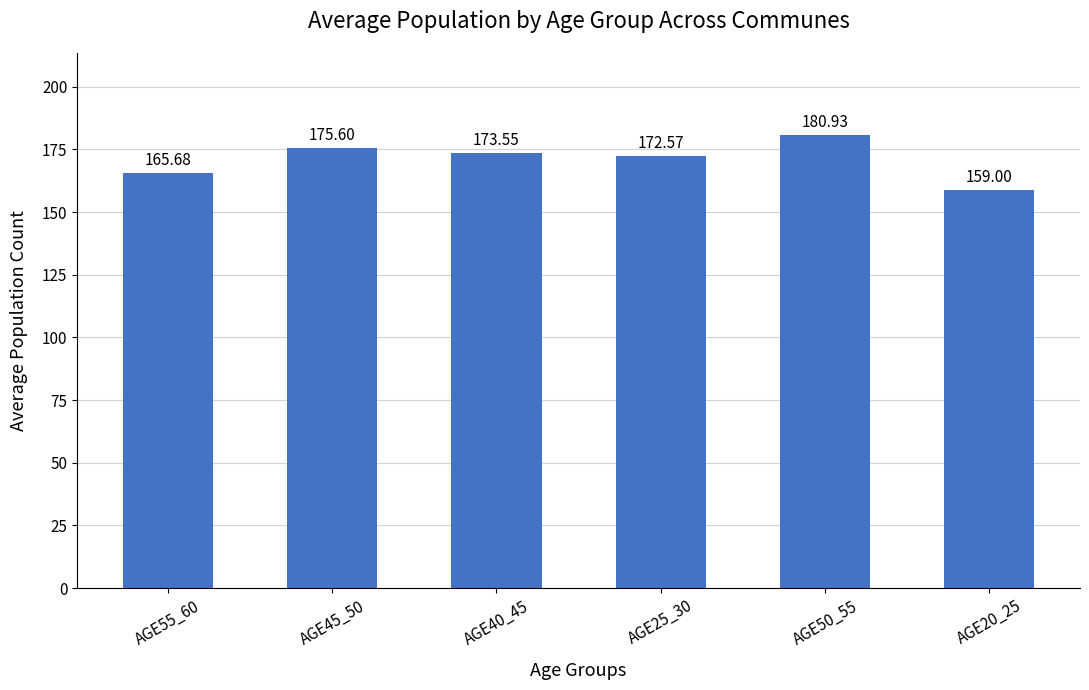

Read the value at AGE45_50.

175.6